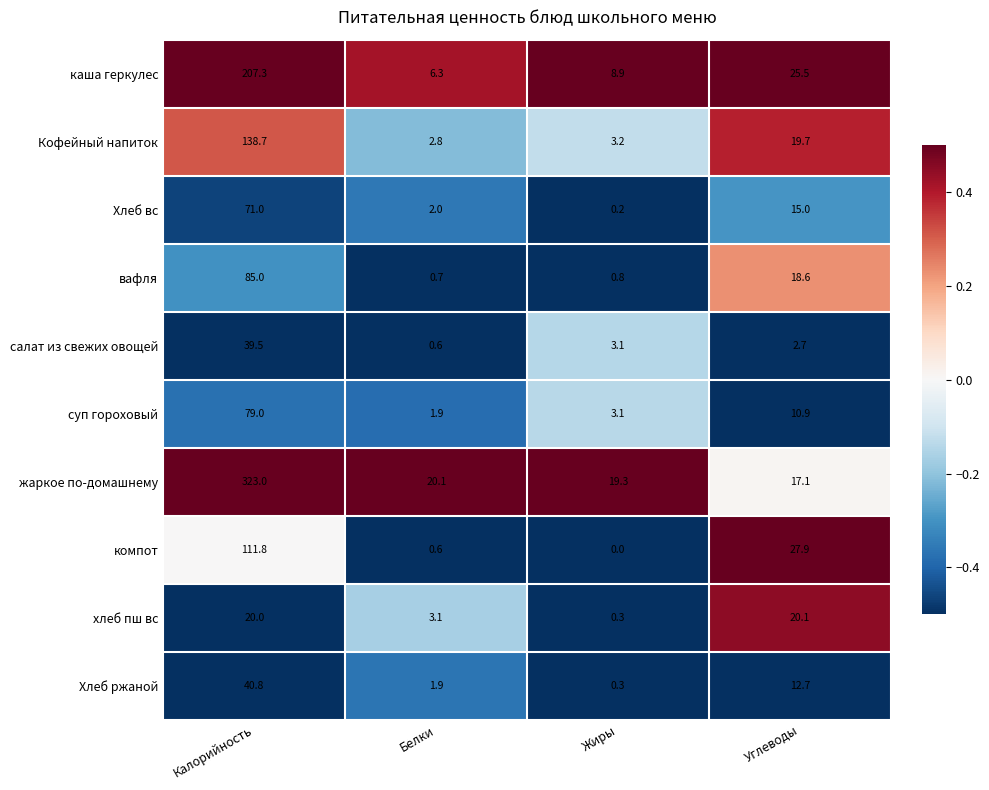

What is the maximum value shown in the chart?

323.0